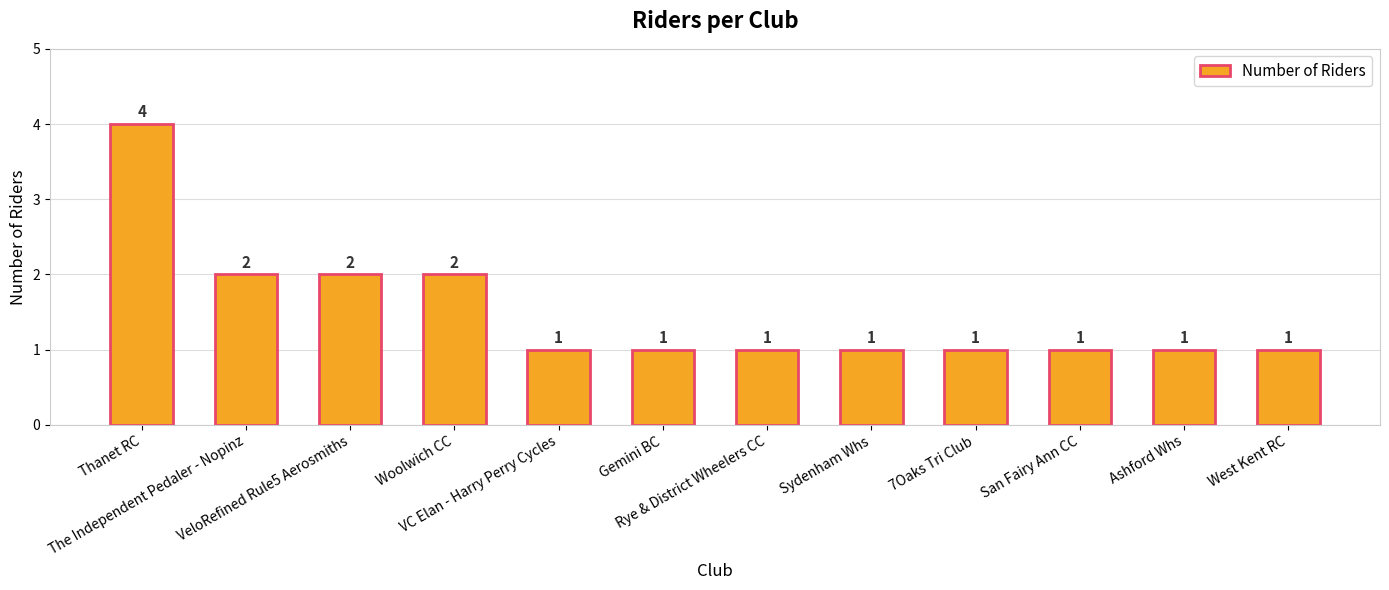

What is the difference between the maximum and minimum values?

3